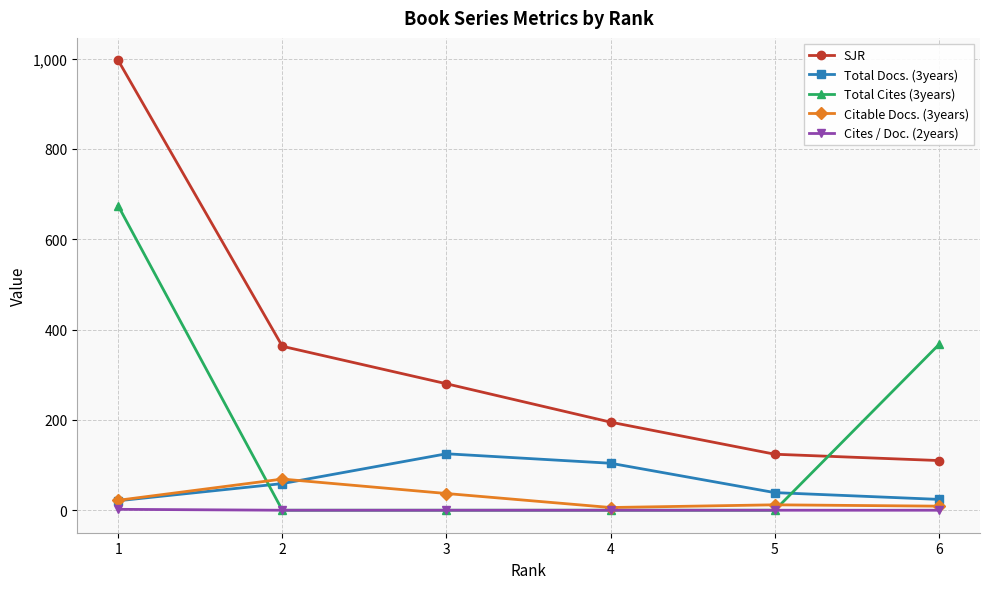

How many lines are shown in the chart?

5